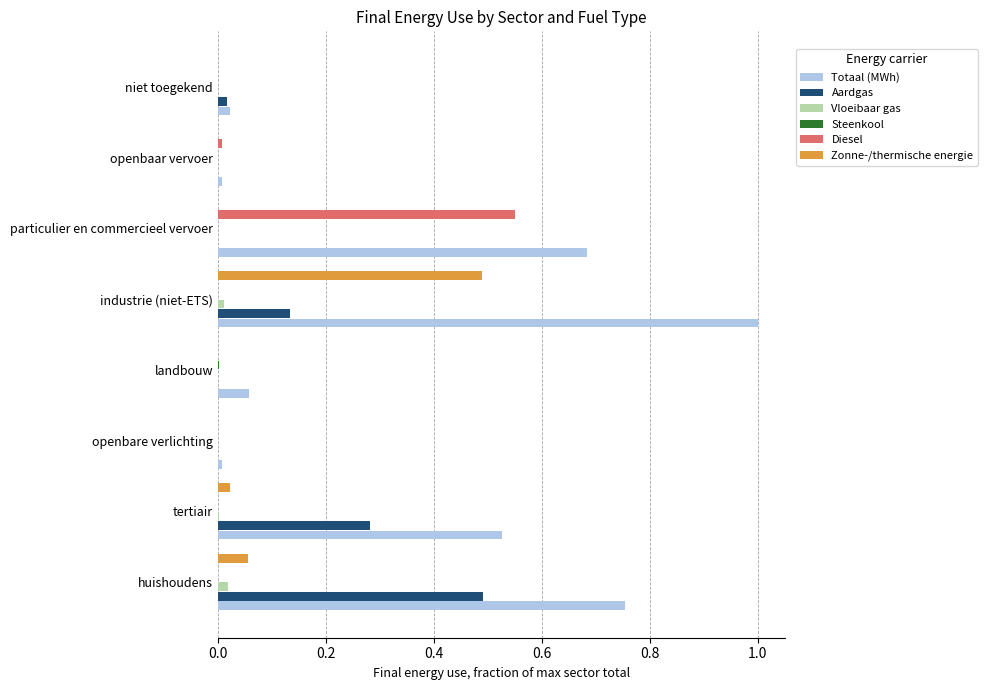

The value of Aardgas at openbaar vervoer is -0.2. True or false?

False